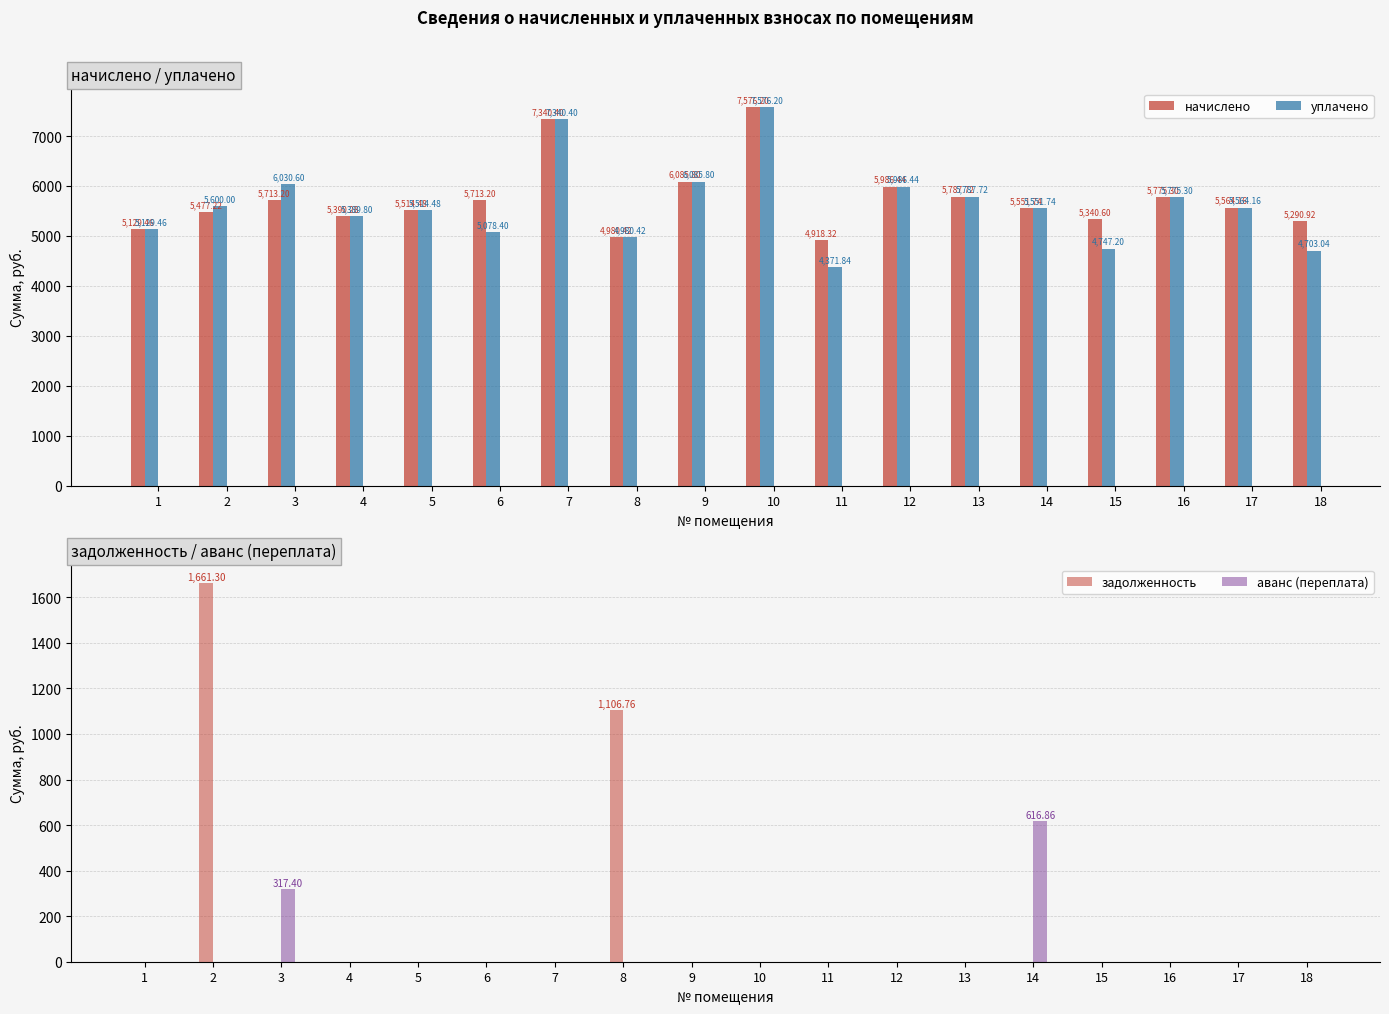

Which label corresponds to the largest value in the chart?

10